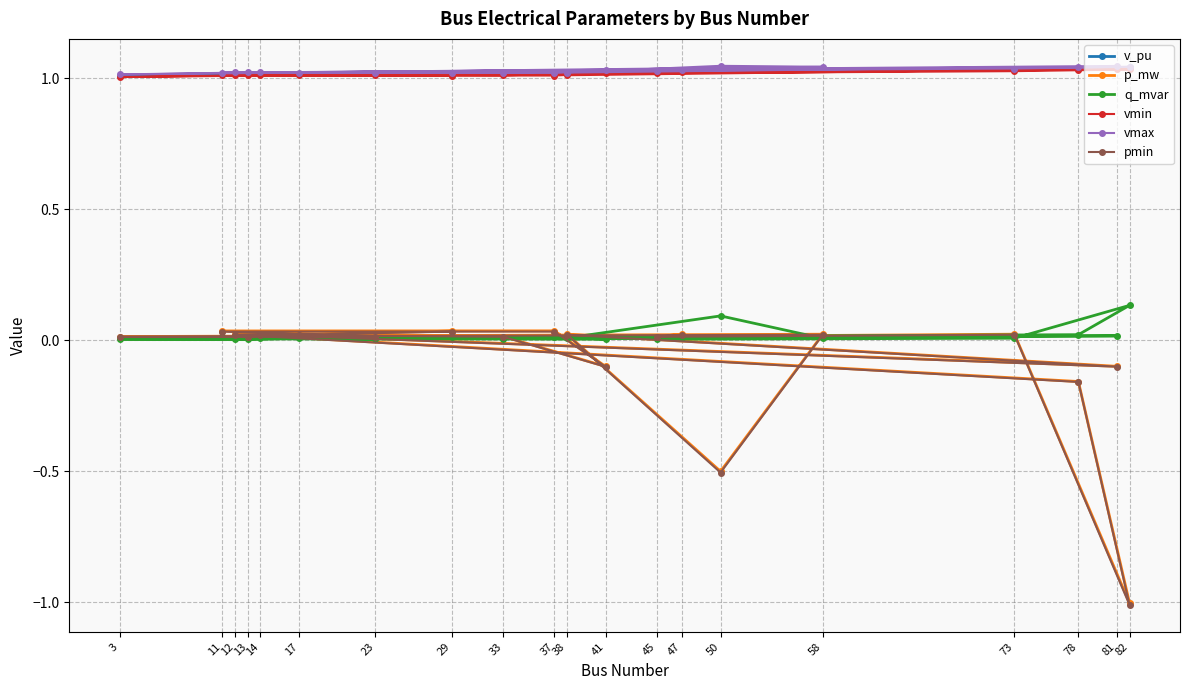

What is the value of the p_mw point at the 20th from the left?

-1.0